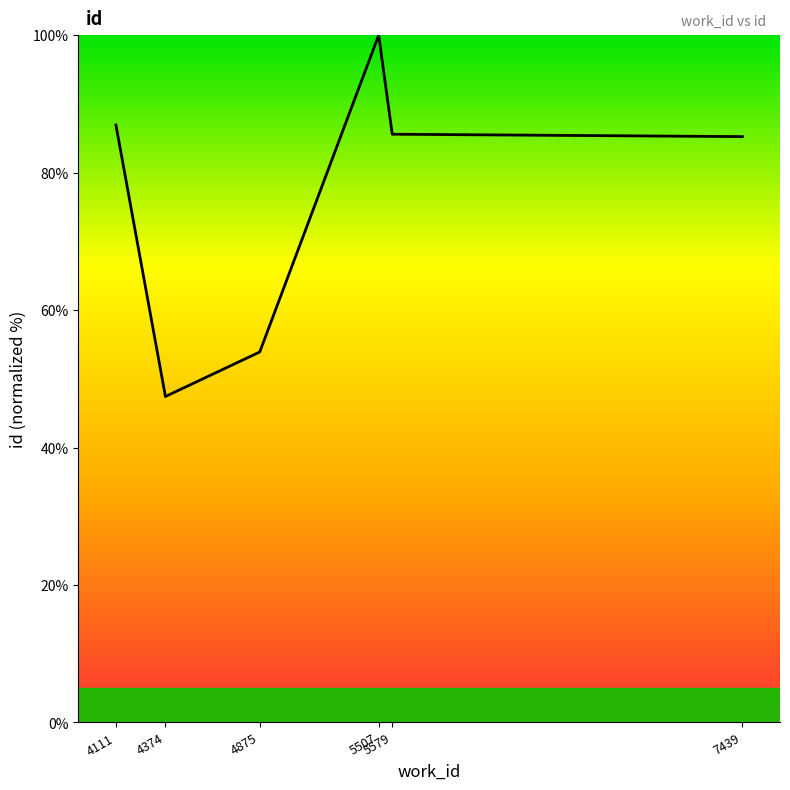

What is the difference between the maximum and second lowest values?

46.1